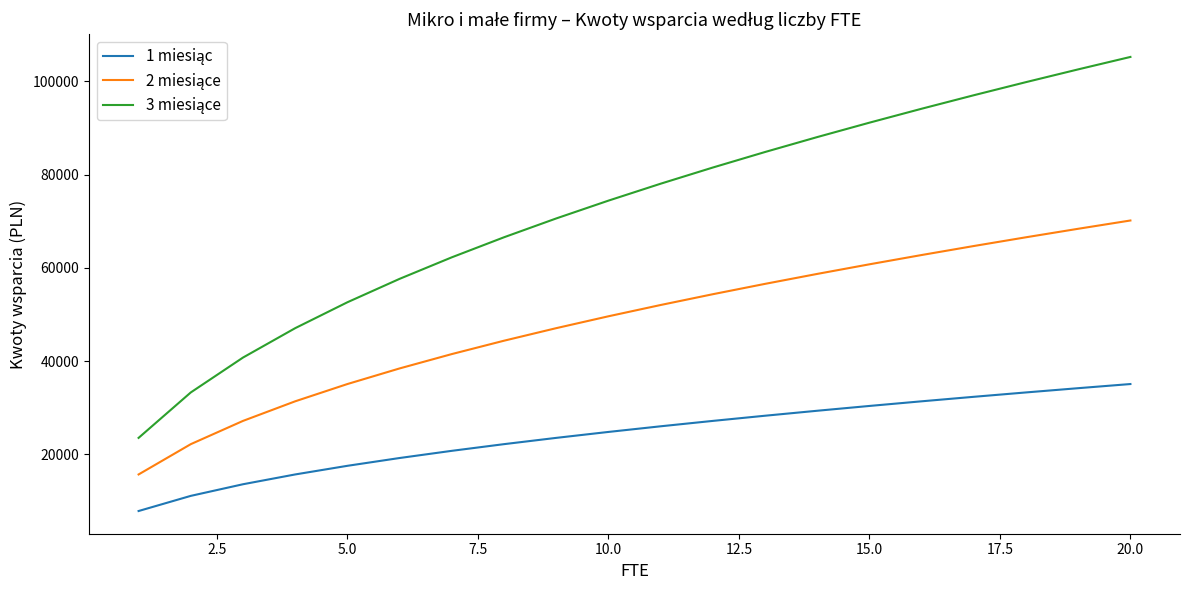

What is the greatest value displayed?

105253.2